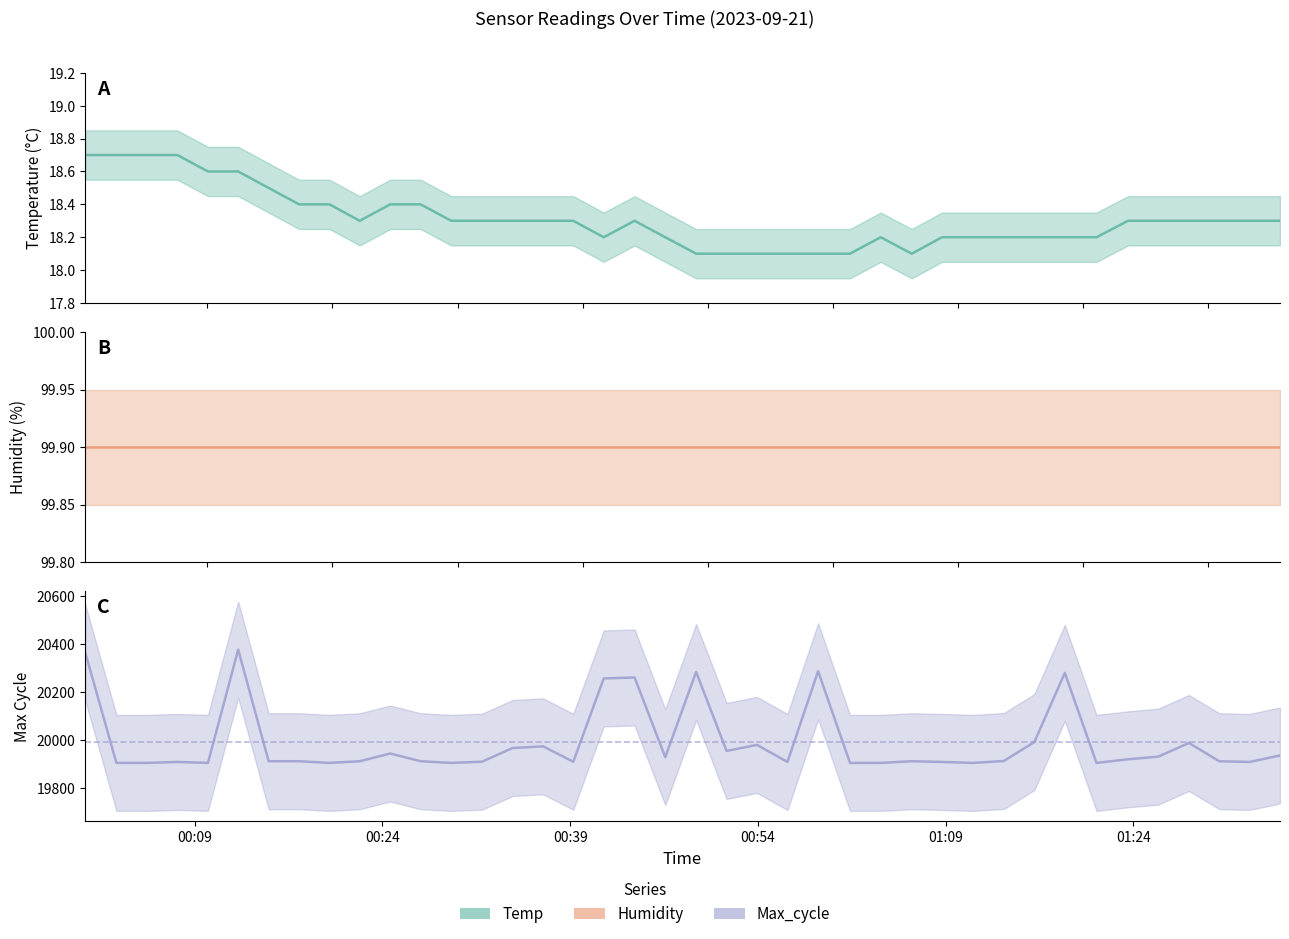

Which series has the widest spread of values?

Max_cycle